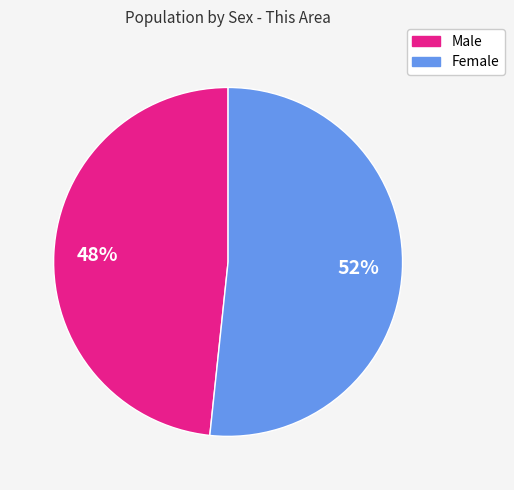

To the nearest percent, what is the average slice percentage?

50%